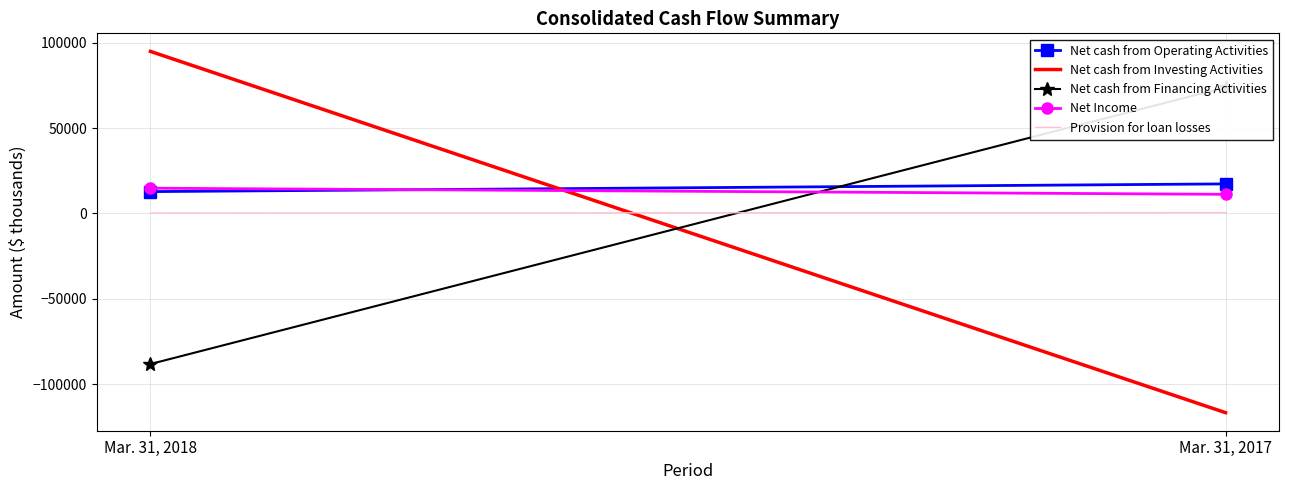

What is the spread (max minus min) of values at Mar. 31, 2018?

183203